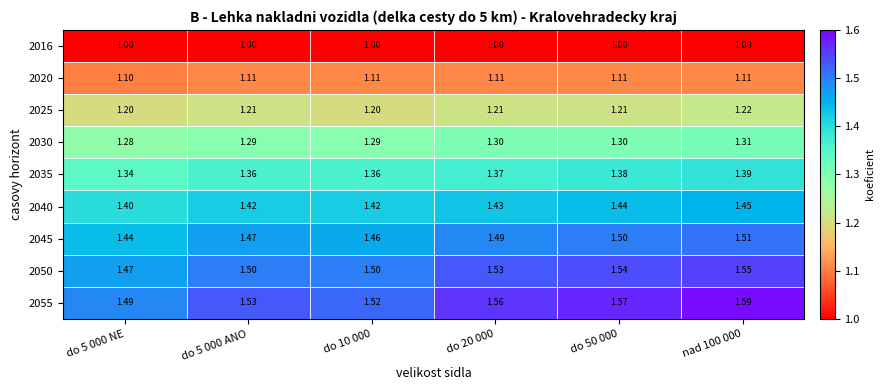

Is the value of 2045 at do 5 000 ANO greater than the value of 2035 at do 50 000?

Yes